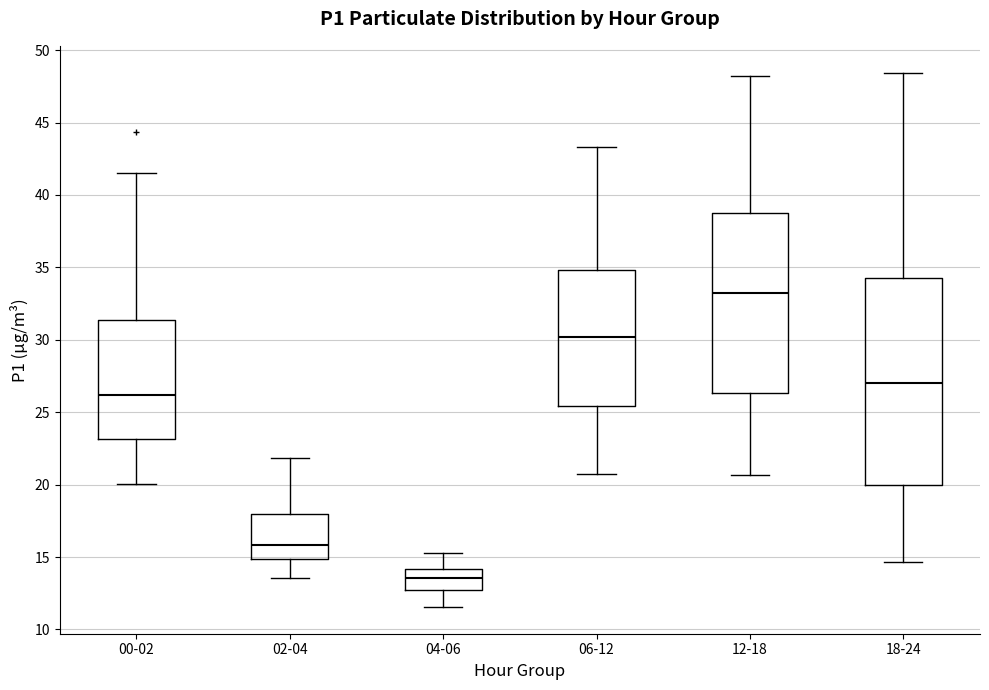

Where does the median line of the box for 04-06 sit on the y-axis? The values are not printed on the chart, so give them approximately, as read against the axis.

13.5